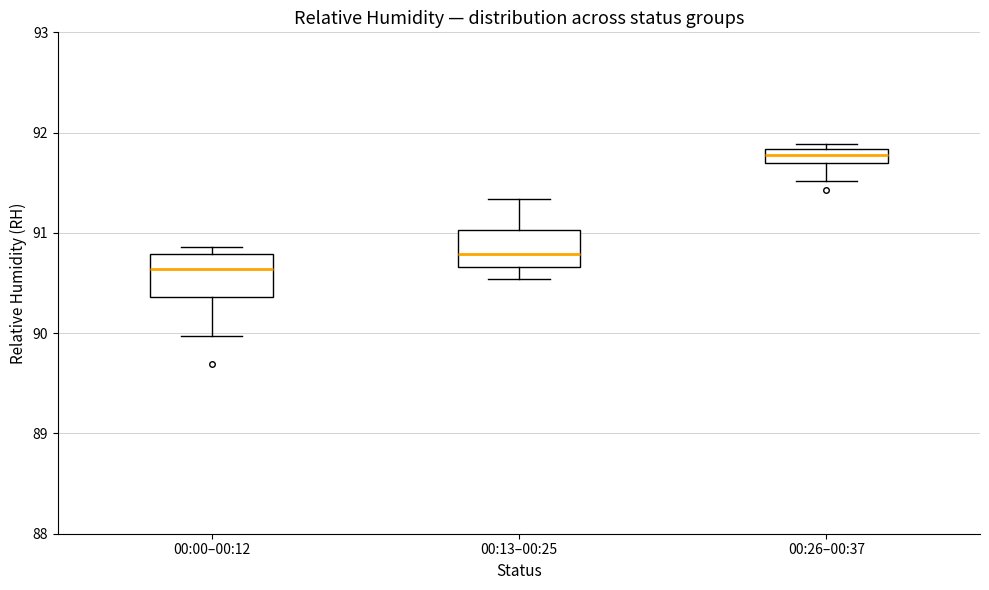

Where is the upper edge of the box for 00:00–00:12 on the y-axis? The values are not printed on the chart, so give them approximately, as read against the axis.

90.8